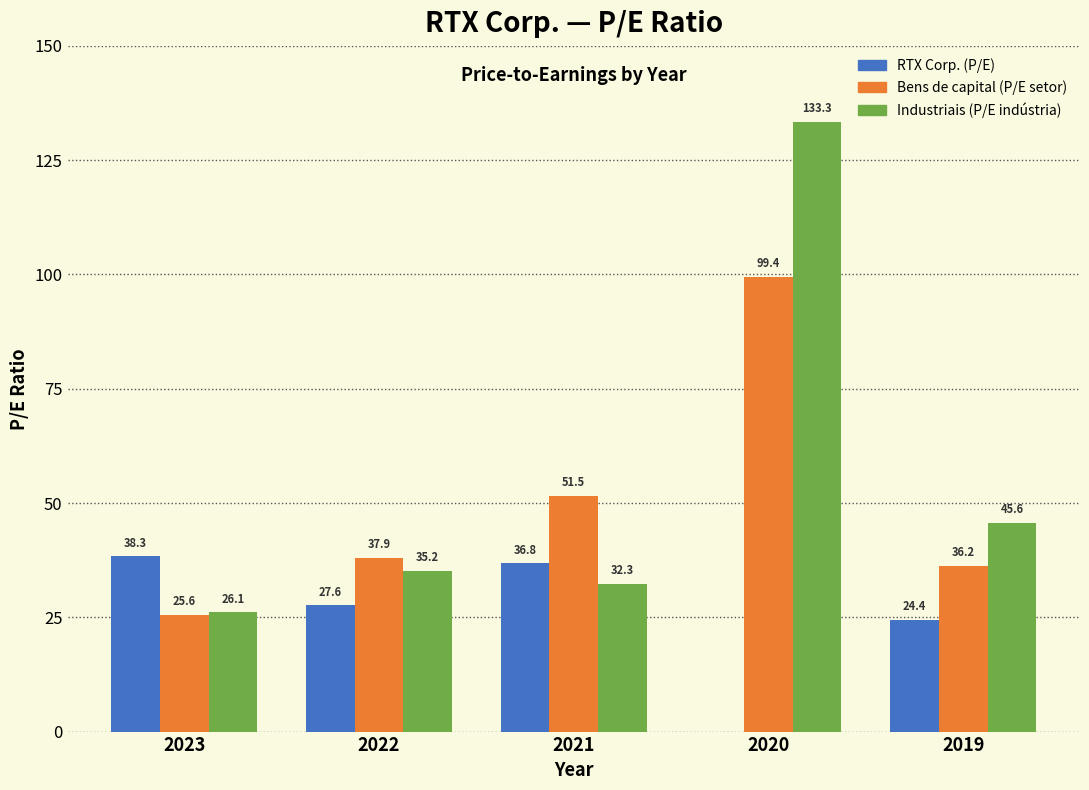

Reading right to left, transcribe all the data shown in this chart.

RTX Corp. (P/E): 2019=24.4	2020=0.0	2021=36.8	2022=27.6	2023=38.3
Bens de capital (P/E setor): 2019=36.2	2020=99.4	2021=51.5	2022=37.9	2023=25.6
Industriais (P/E indústria): 2019=45.6	2020=133.3	2021=32.3	2022=35.2	2023=26.1